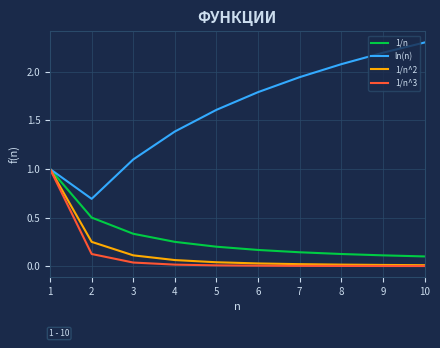

What is the total value across all series at 9?

2.3